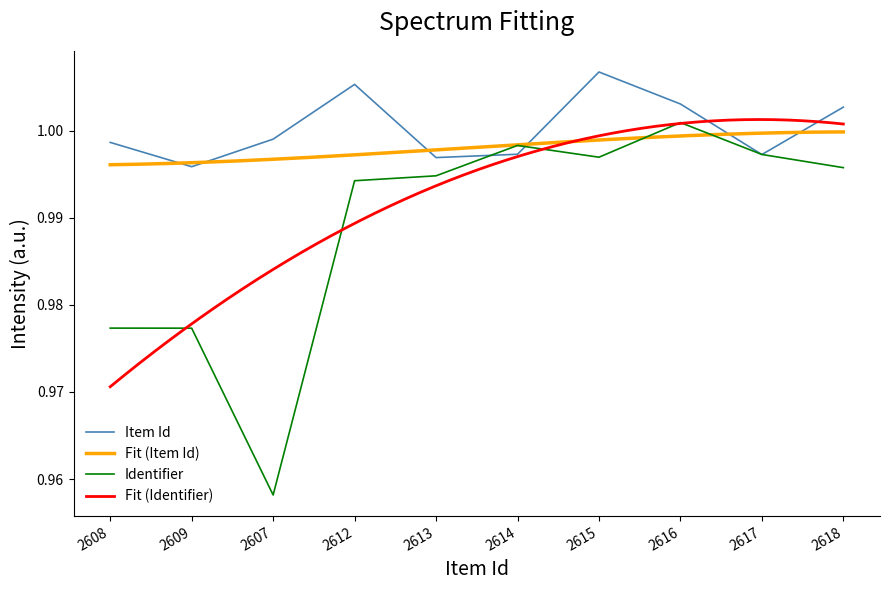

What is the sum of all values?

9.9